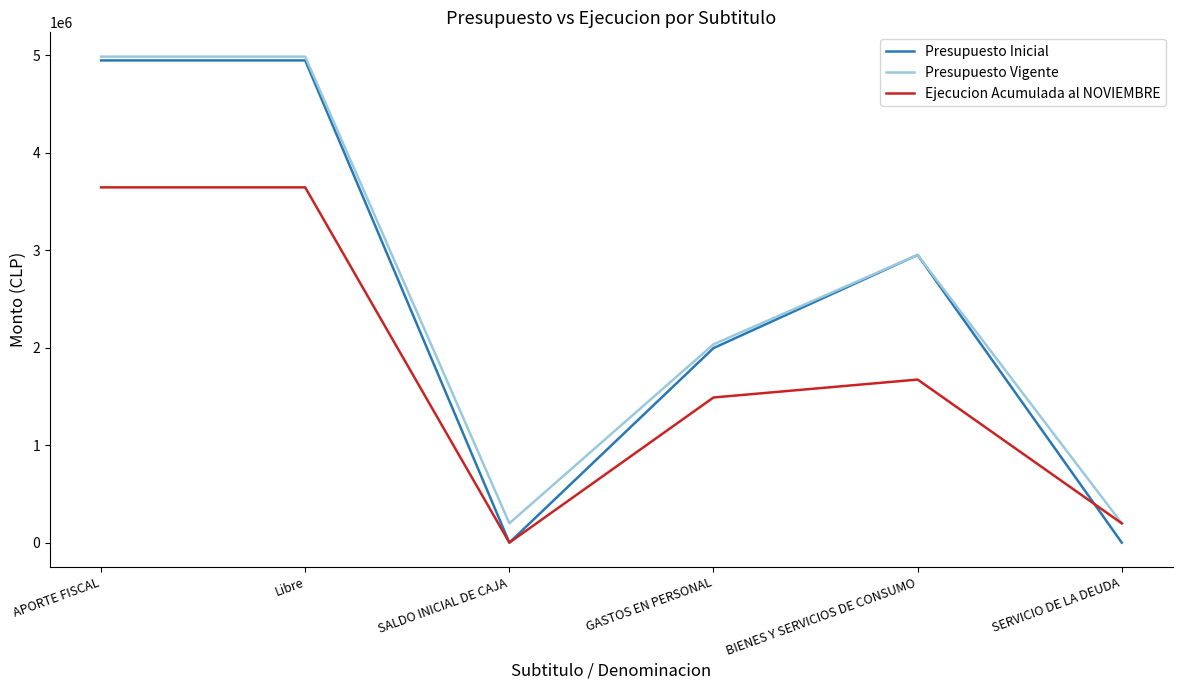

What is the difference between the highest and lowest values at APORTE FISCAL?

1341835